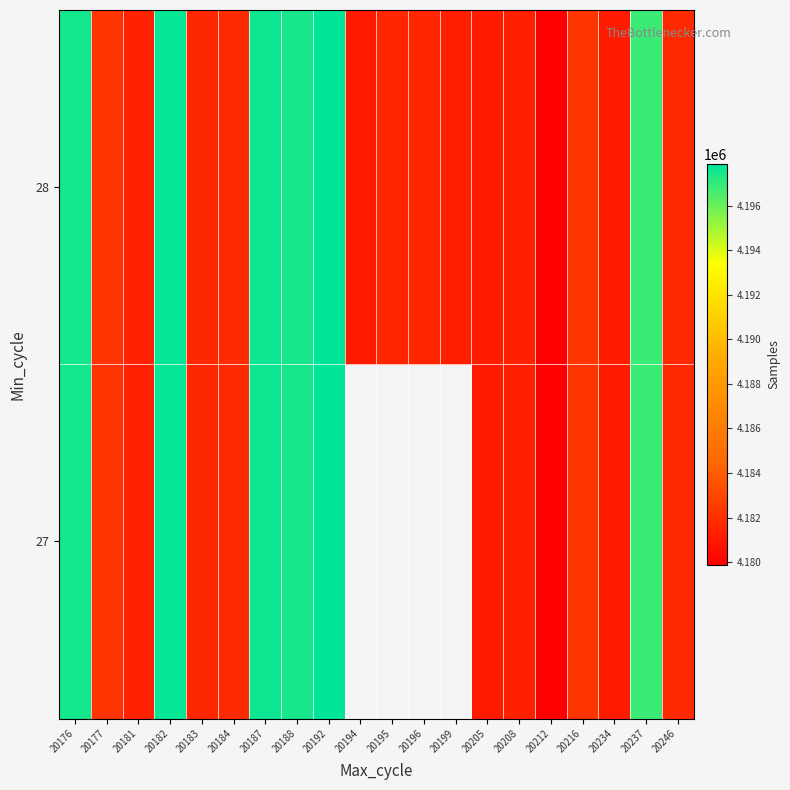

Which series has the largest total across all categories?

28